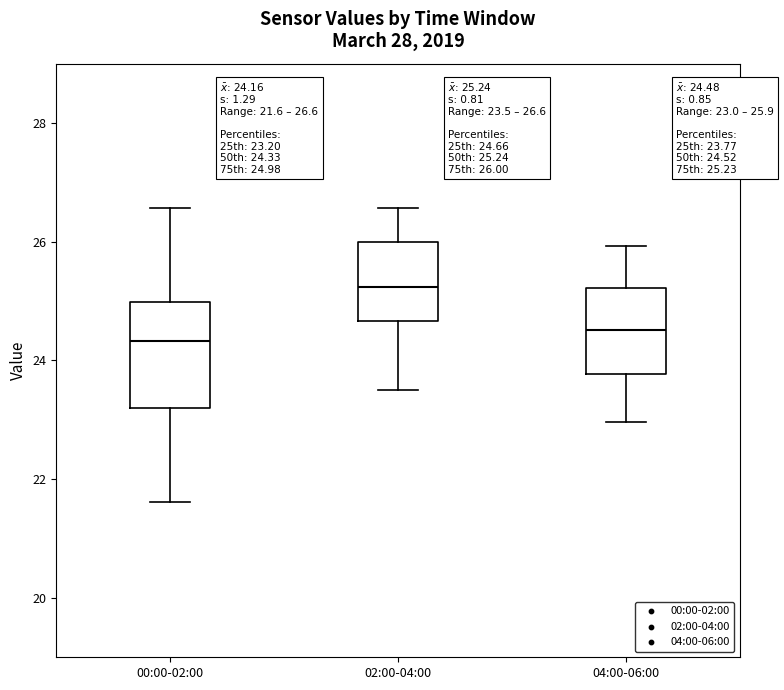

Comparing the boxes themselves (not the whiskers), which one is the tallest?

00:00-02:00